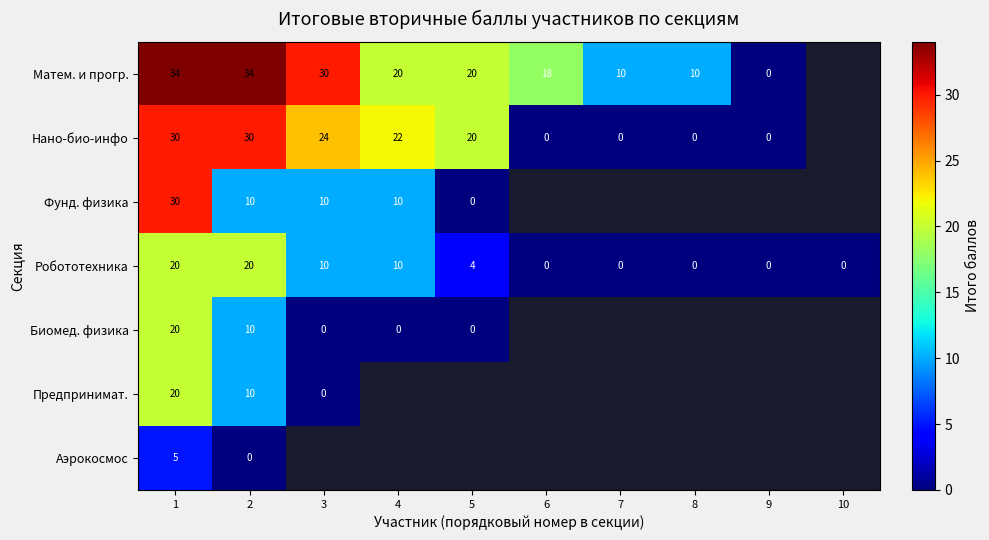

How many Робототехника values are between 0 and 10?

8